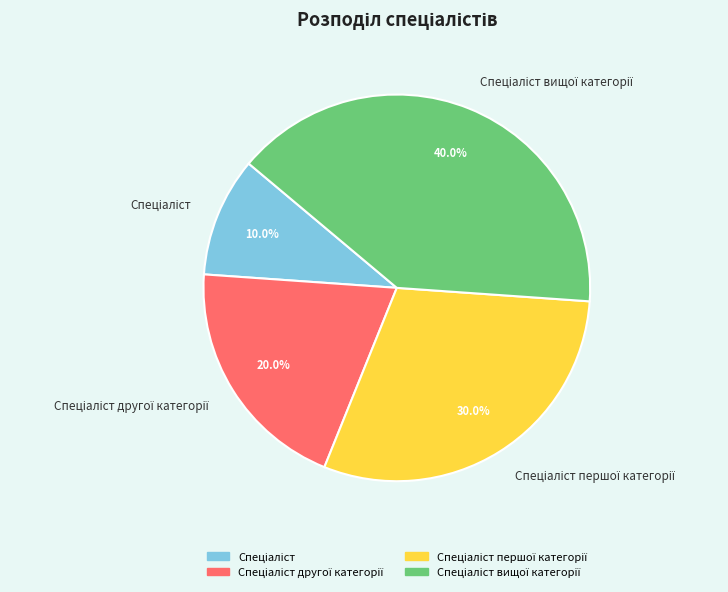

Is there a majority slice in this chart?

No